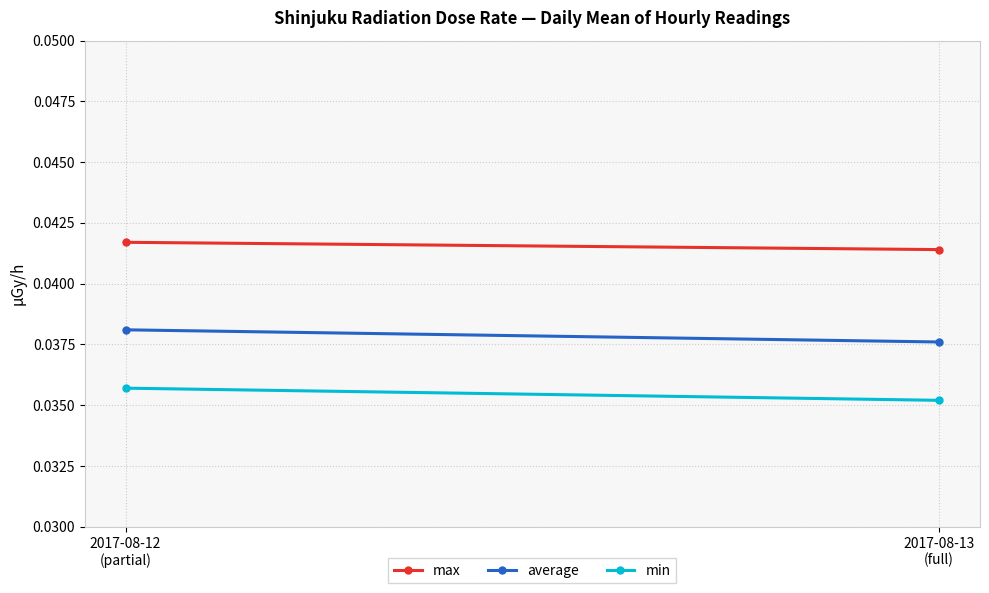

Reading right to left, list all the values displayed in this chart.

max: 2017-08-13
(full)=0.0	2017-08-12
(partial)=0.0
average: 2017-08-13
(full)=0.0	2017-08-12
(partial)=0.0
min: 2017-08-13
(full)=0.0	2017-08-12
(partial)=0.0